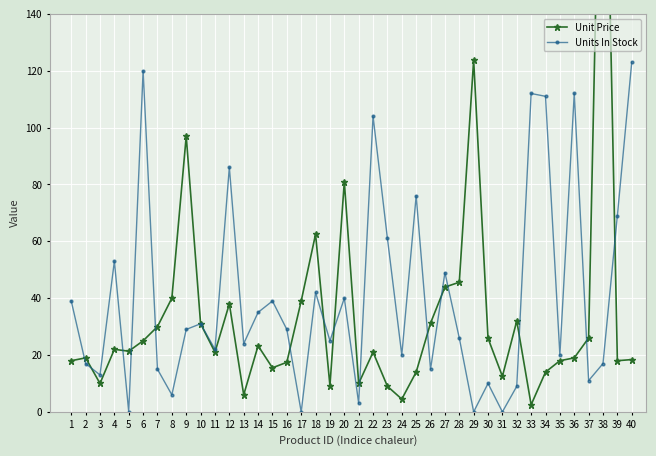

True or false: Units In Stock and Unit Price cross at least once.

True